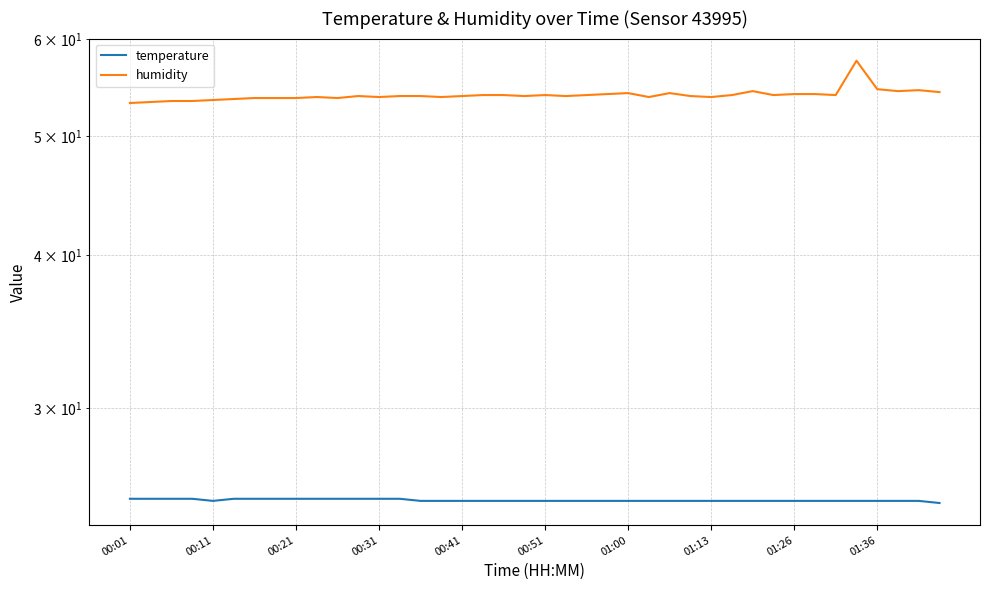

What is the value of the humidity point at the 19th from the left?

54.0